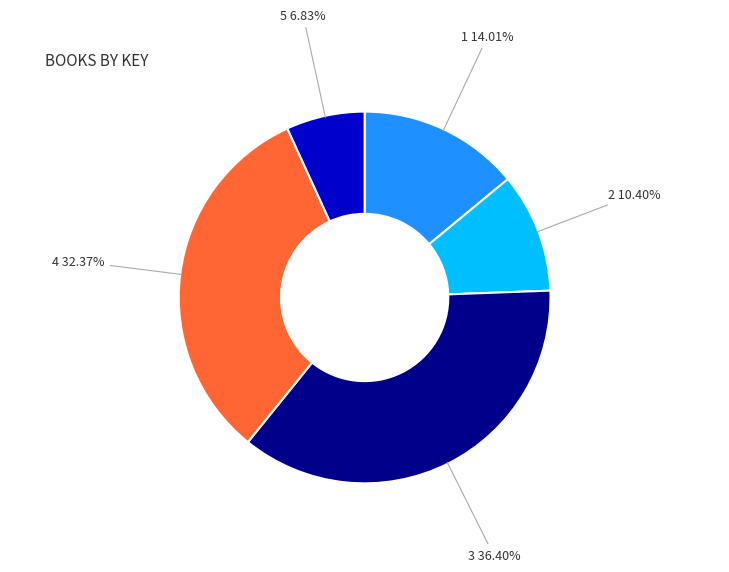

To the nearest percent, what is the difference between the largest and smallest slice percentages?

30%